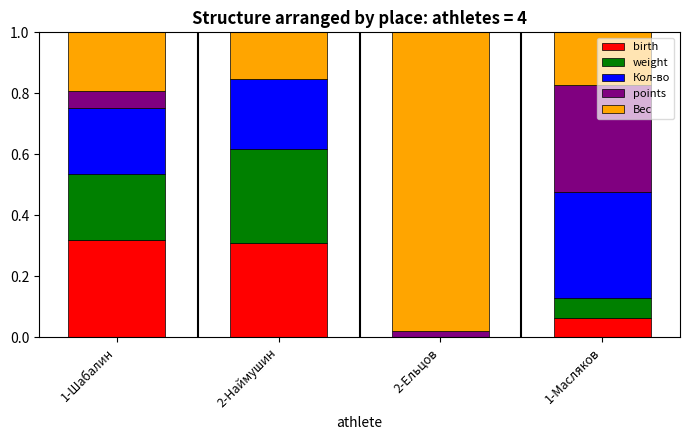

The value of birth at 2-Наймушин is 0.3. True or false?

True